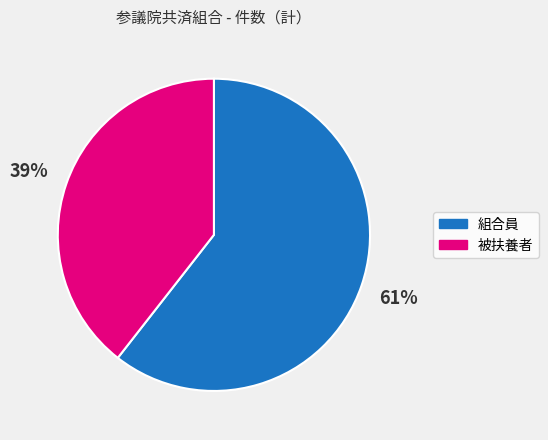

Count the number of slices in the pie.

2